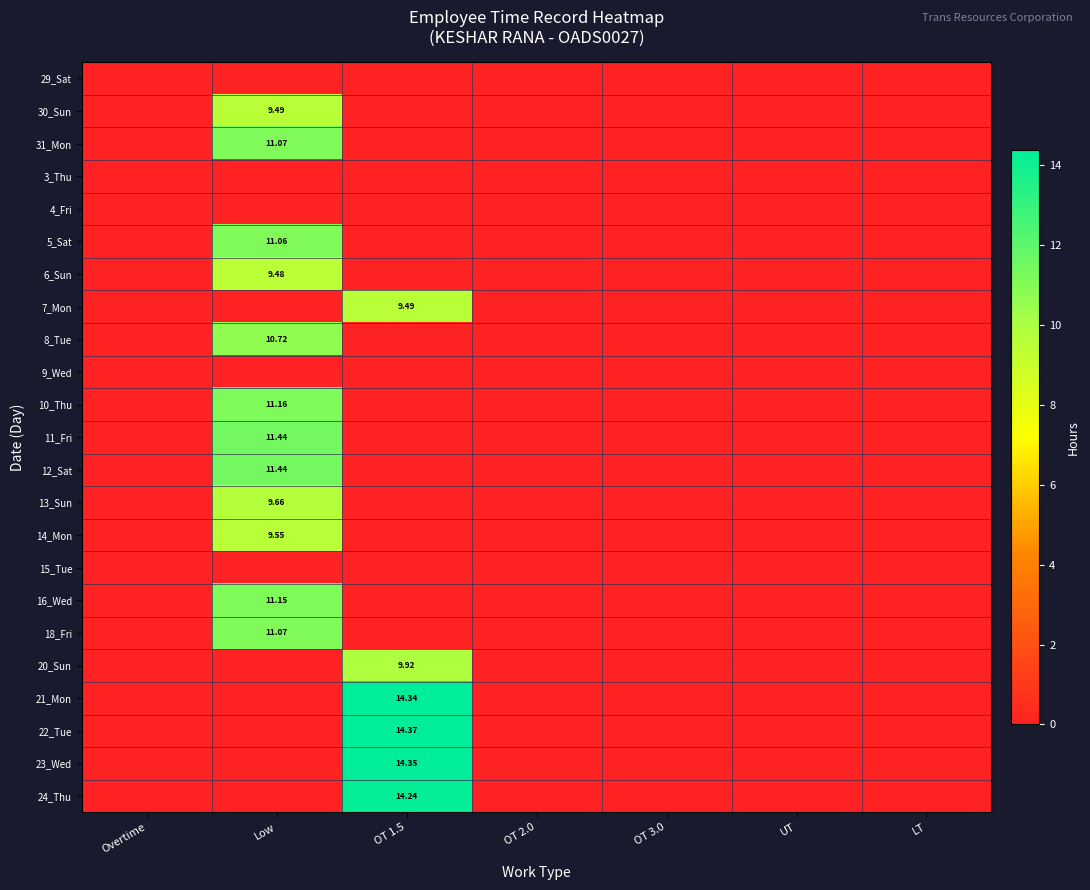

Rank the series by their maximum value, from highest to lowest.

22_Tue, 23_Wed, 21_Mon, 24_Thu, 11_Fri, 12_Sat, 10_Thu, 16_Wed, 31_Mon, 18_Fri, 5_Sat, 8_Tue, 20_Sun, 13_Sun, 14_Mon, 30_Sun, 7_Mon, 6_Sun, 29_Sat, 3_Thu, 4_Fri, 9_Wed, 15_Tue